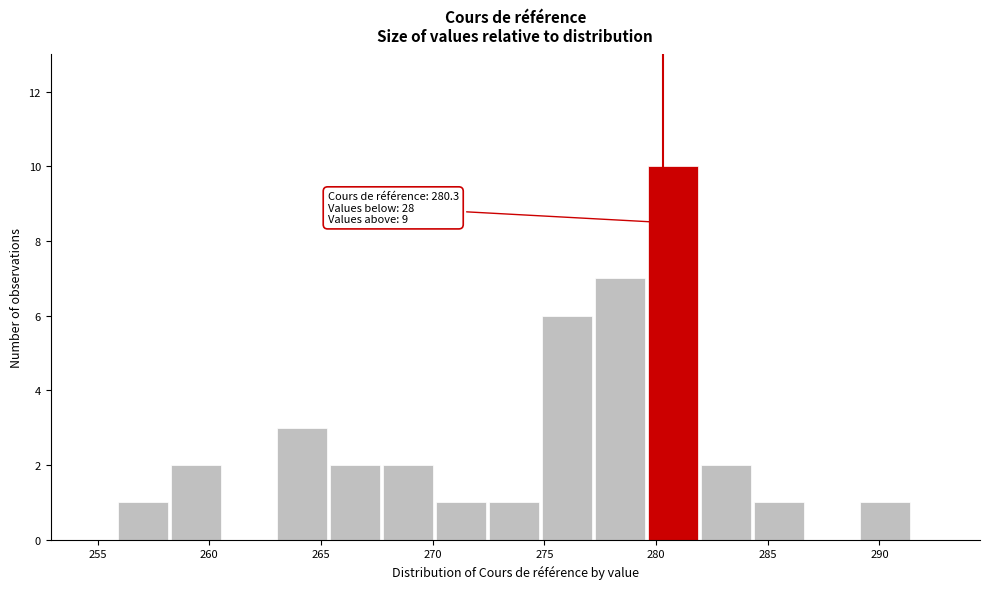

Which range on the x-axis has the tallest bar?

279.5 to 282.0